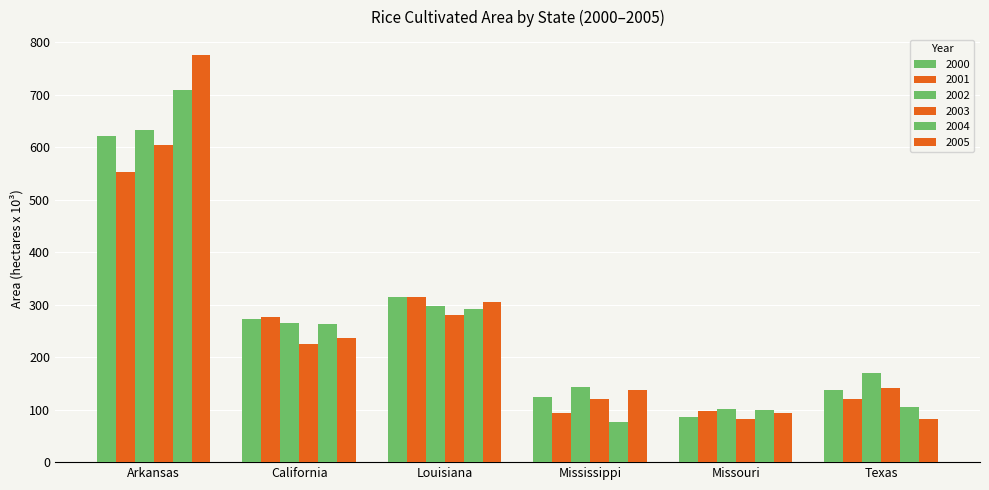

What is the label of the 6th bar from the right?

Arkansas